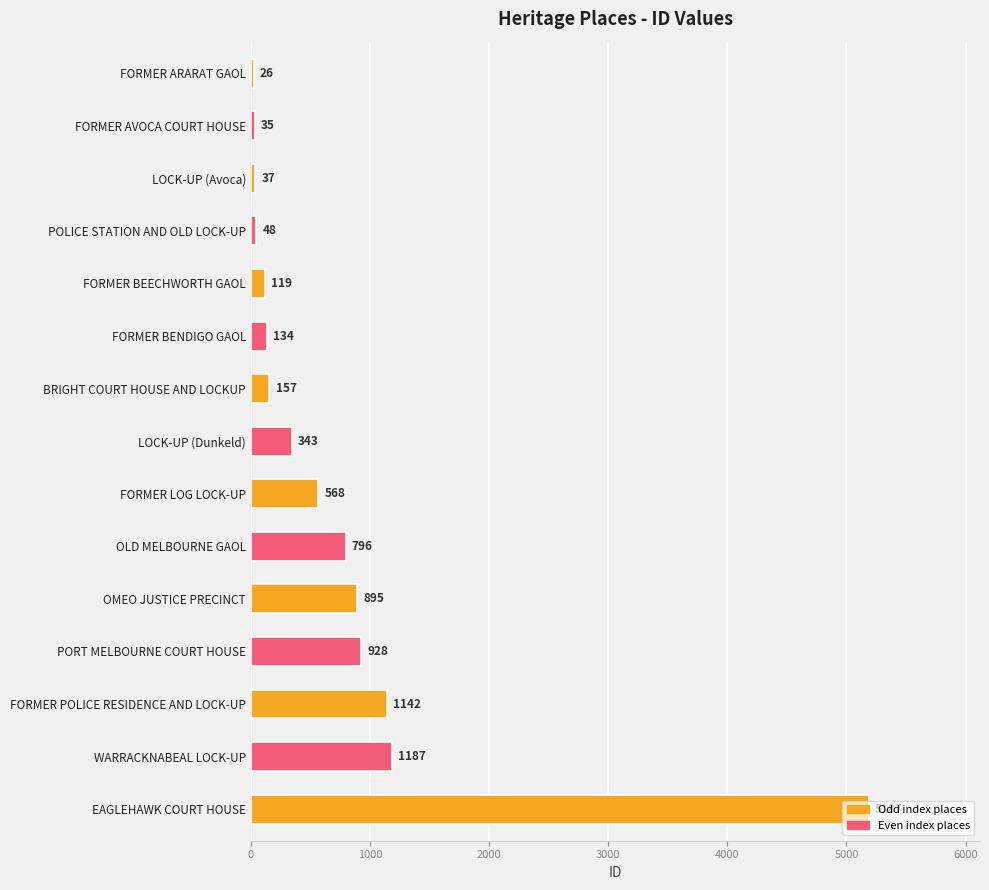

Rank the categories by value from highest to lowest.

EAGLEHAWK COURT HOUSE, WARRACKNABEAL LOCK-UP, FORMER POLICE RESIDENCE AND LOCK-UP, PORT MELBOURNE COURT HOUSE, OMEO JUSTICE PRECINCT, OLD MELBOURNE GAOL, FORMER LOG LOCK-UP, LOCK-UP (Dunkeld), BRIGHT COURT HOUSE AND LOCKUP, FORMER BENDIGO GAOL, FORMER BEECHWORTH GAOL, POLICE STATION AND OLD LOCK-UP, LOCK-UP (Avoca), FORMER AVOCA COURT HOUSE, FORMER ARARAT GAOL